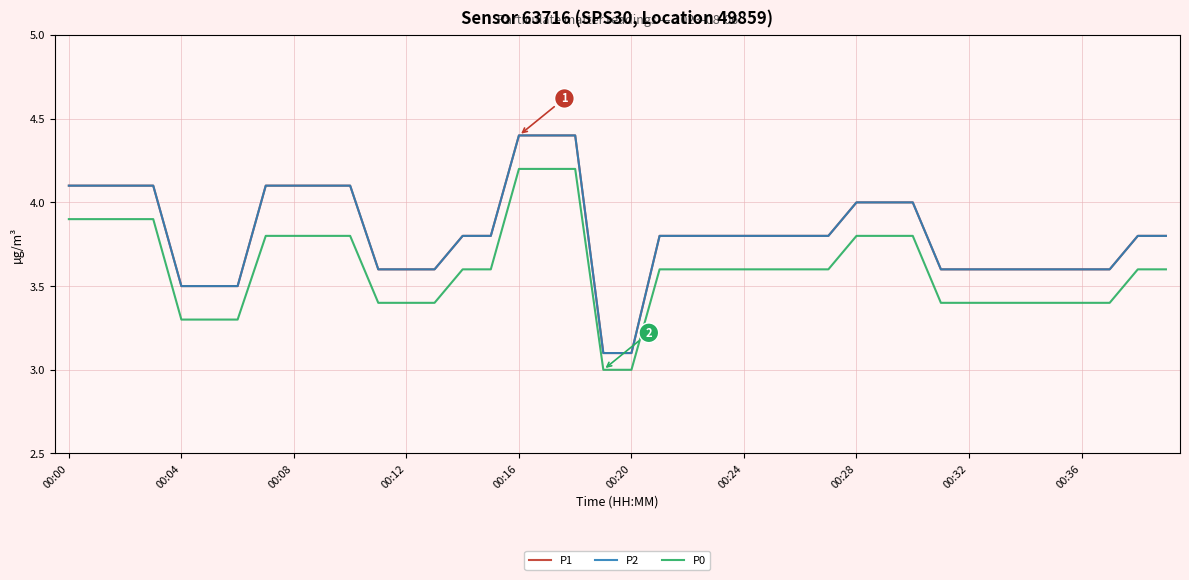

Does the chart have visible grid lines?

Yes